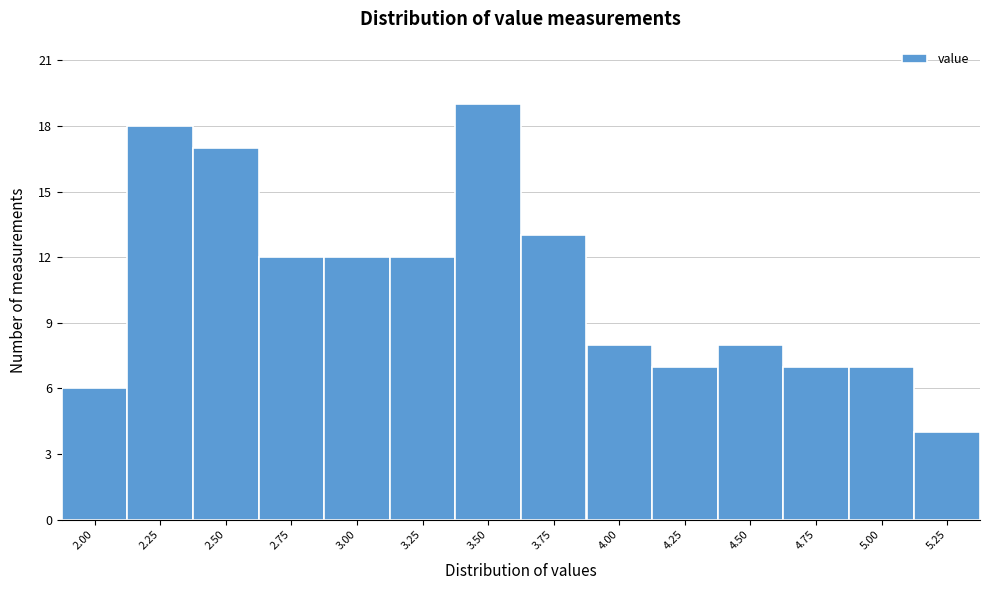

Reading left to right, extract all data points from this chart.

2.00=6	2.25=18	2.50=17	2.75=12	3.00=12	3.25=12	3.50=19	3.75=13	4.00=8	4.25=7	4.50=8	4.75=7	5.00=7	5.25=4